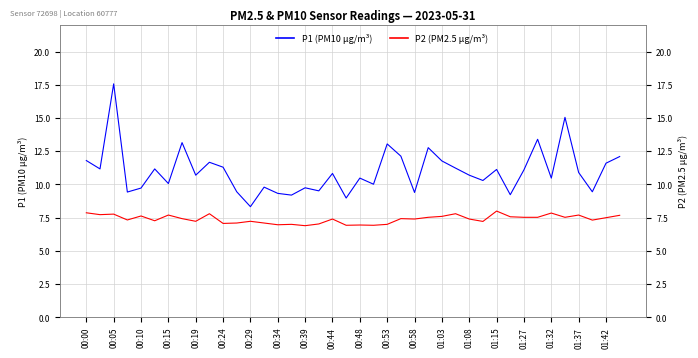

True or false: P1 (PM10 µg/m³) and P2 (PM2.5 µg/m³) cross at least once.

False